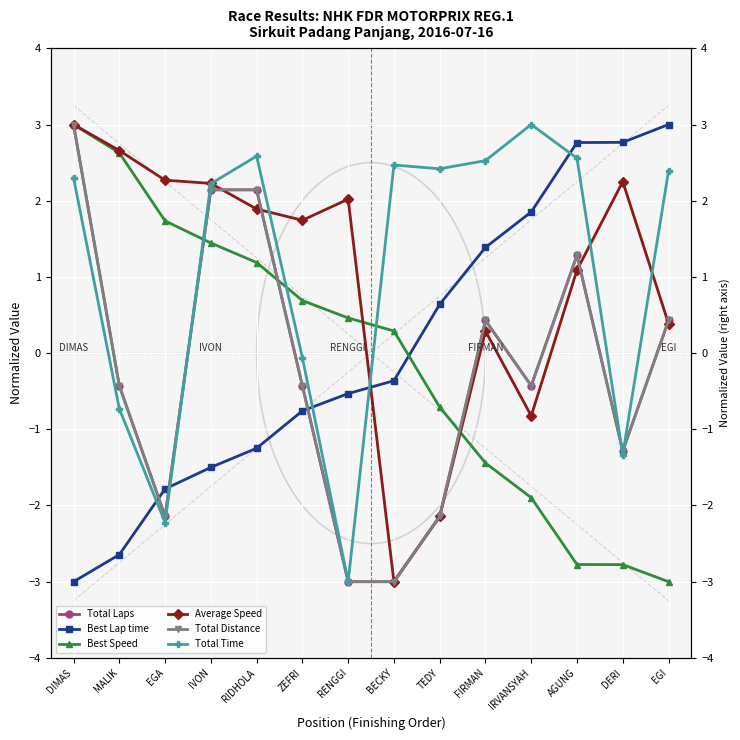

At which label does Best Lap time first exceed 0?

TEDY